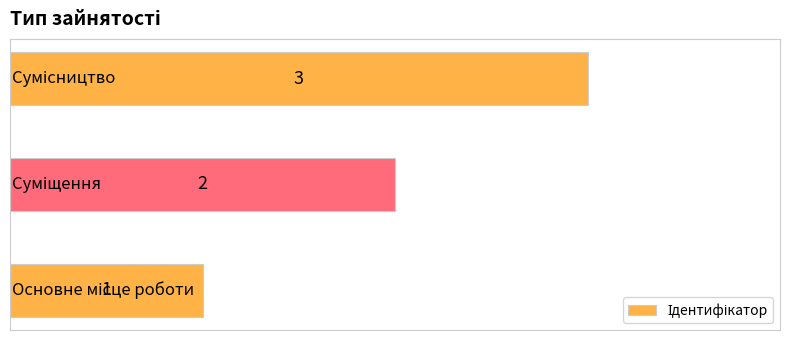

What is the greatest value displayed?

3